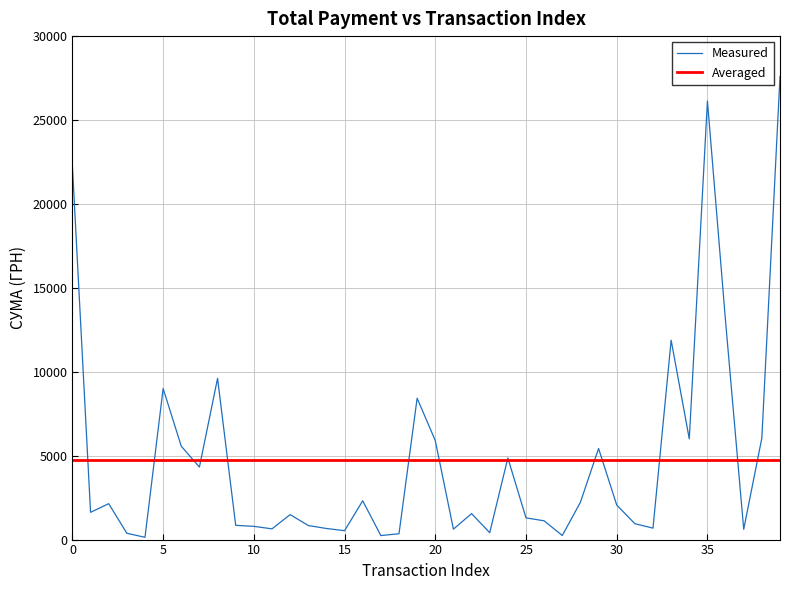

Which series has the widest spread of values?

Measured